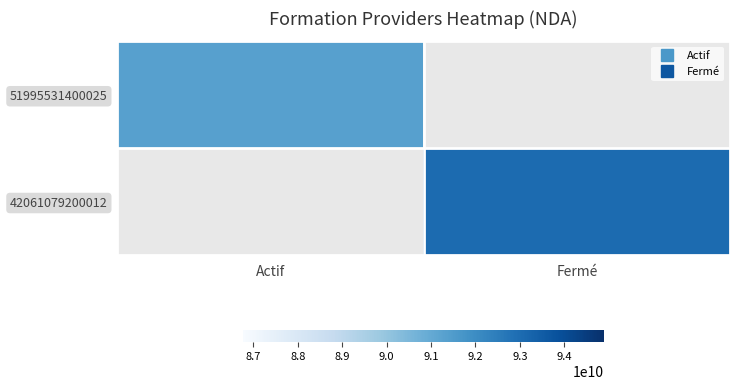

How many series are shown in this chart?

2